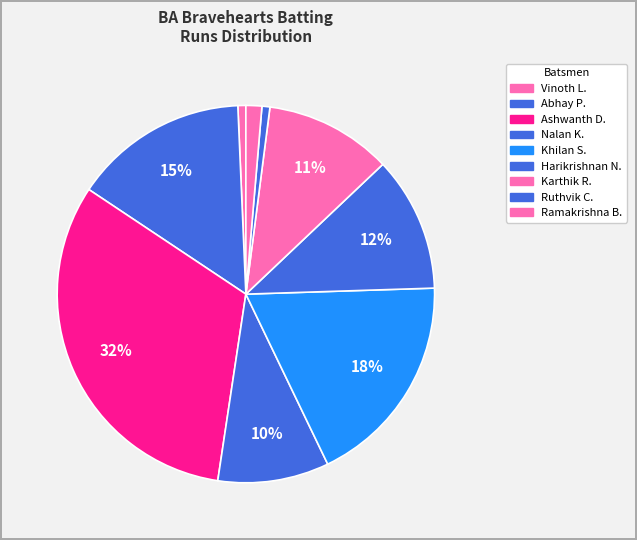

How many slices are in this pie chart?

9